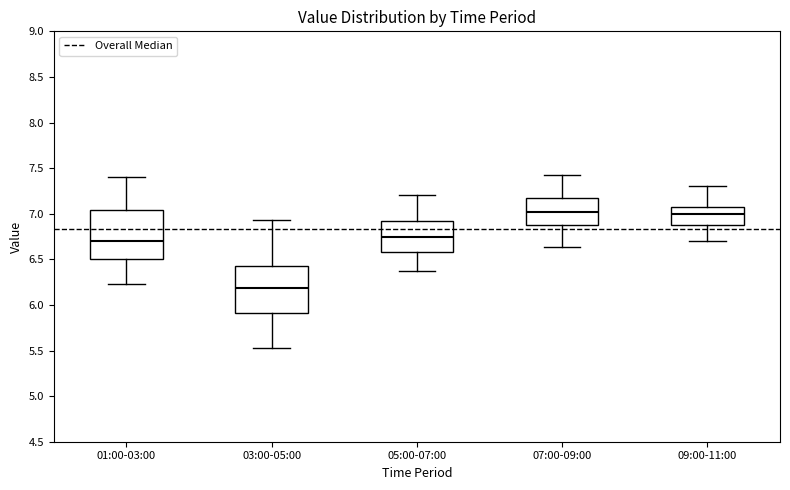

Where is the lower edge of the box for 05:00-07:00 on the y-axis? The values are not printed on the chart, so give them approximately, as read against the axis.

6.60